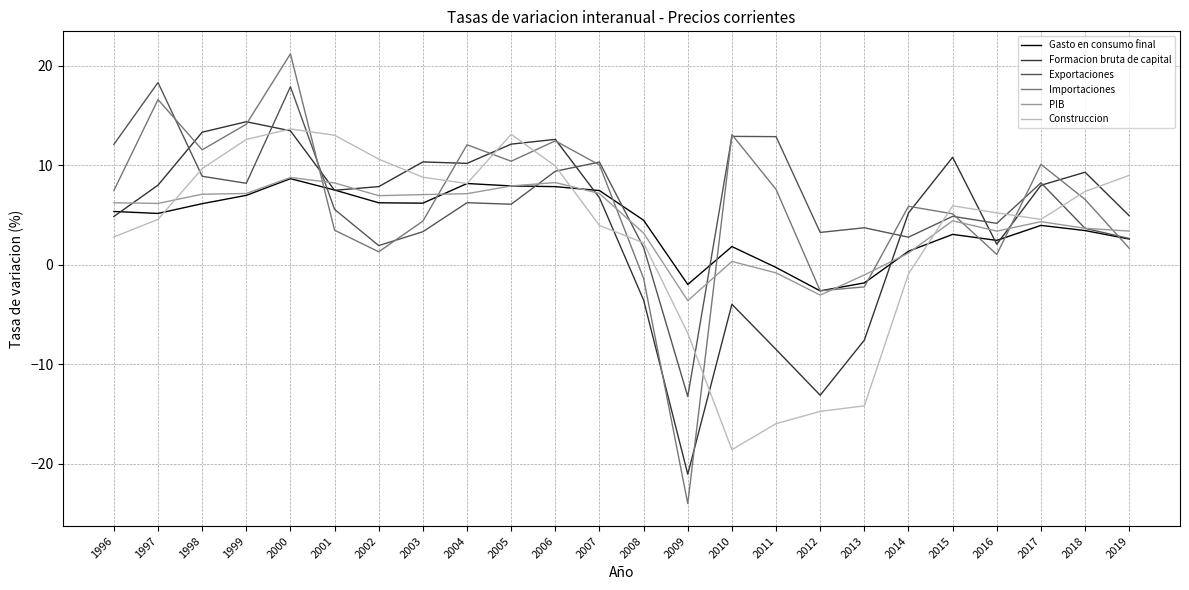

At which category is the sum across all series the highest?

2000